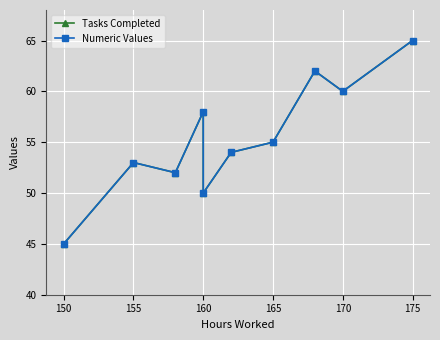

Reading right to left, what are all the values shown in this chart?

Tasks Completed: 65	60	62	55	54	50	58	52	53	45
Numeric Values: 65	60	62	55	54	50	58	52	53	45